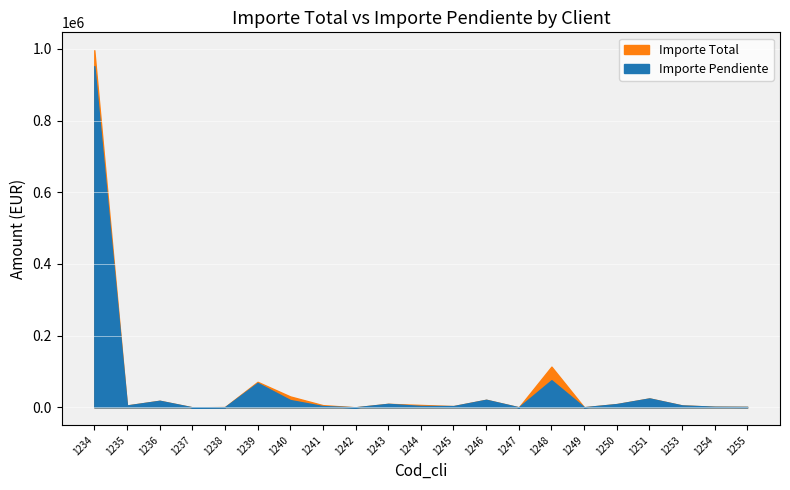

How many interior local peaks does the Importe Pendiente series have?

6